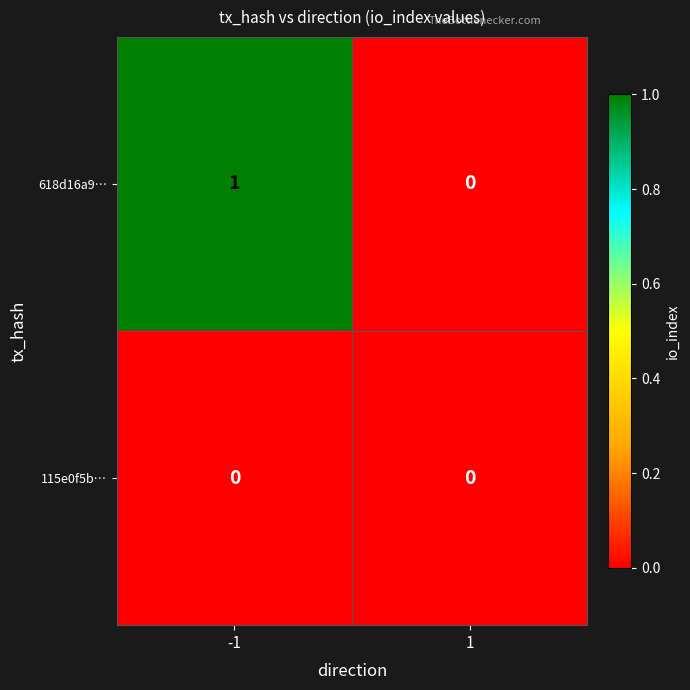

How many series are shown in this chart?

2